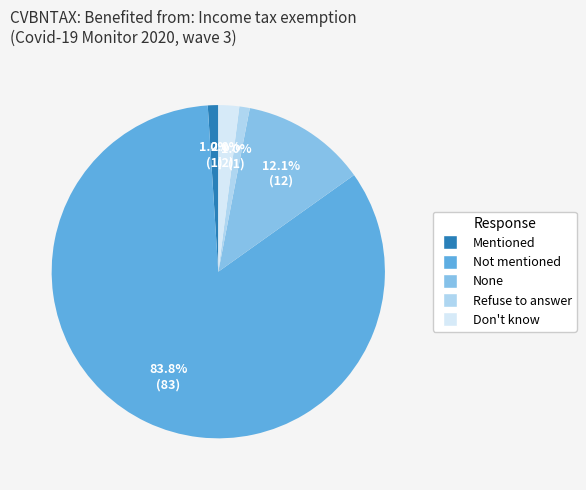

To the nearest percent, what percentage of the pie is Mentioned?

1%